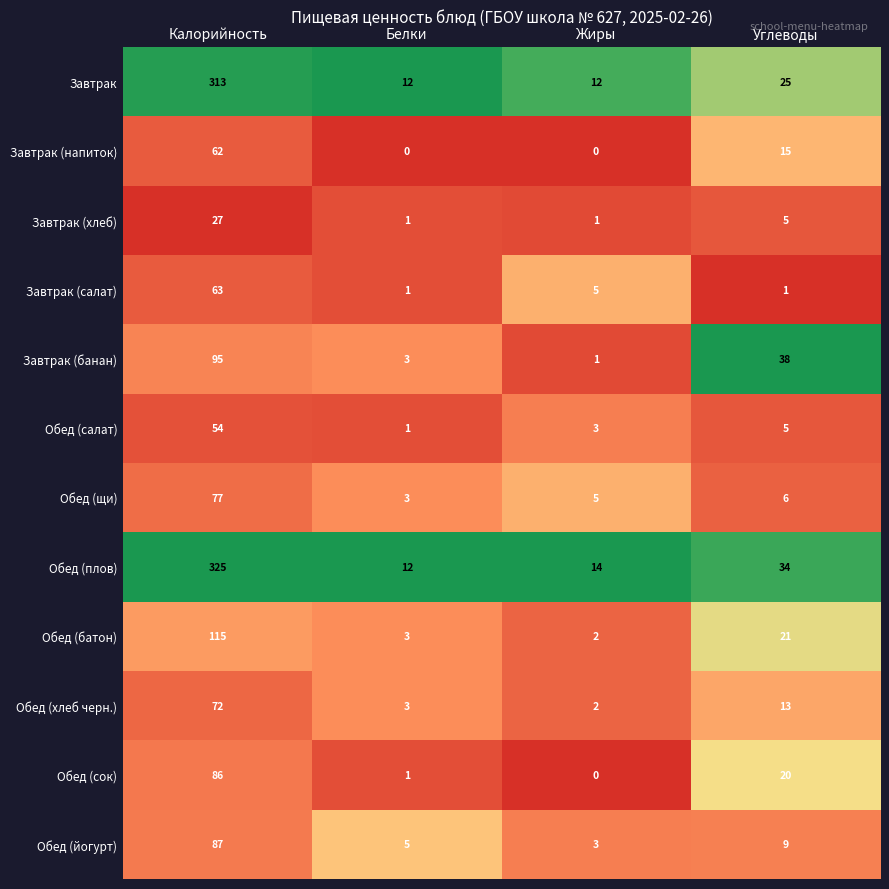

Count the number of data series in this chart.

12